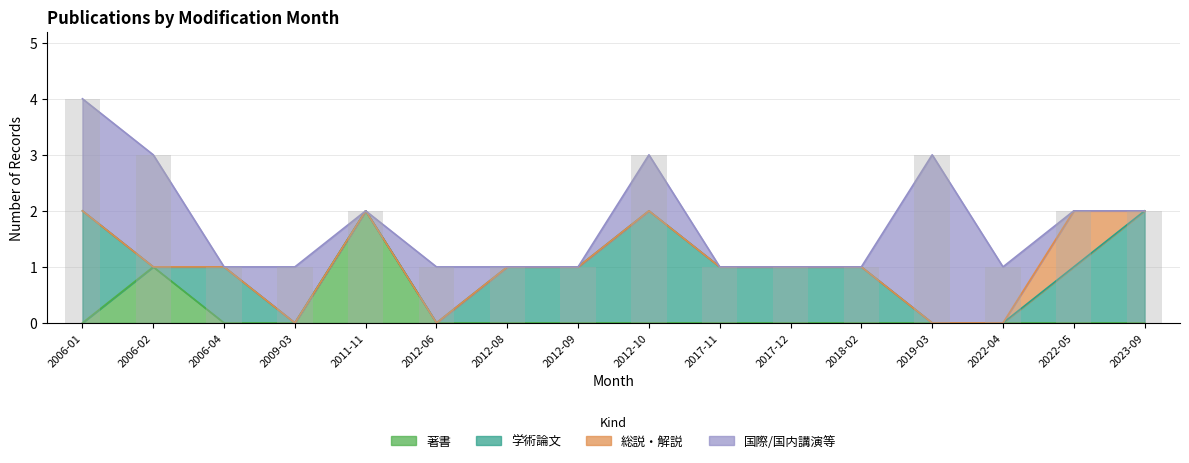

Read the 国際/国内講演等 value at 2006-02.

2